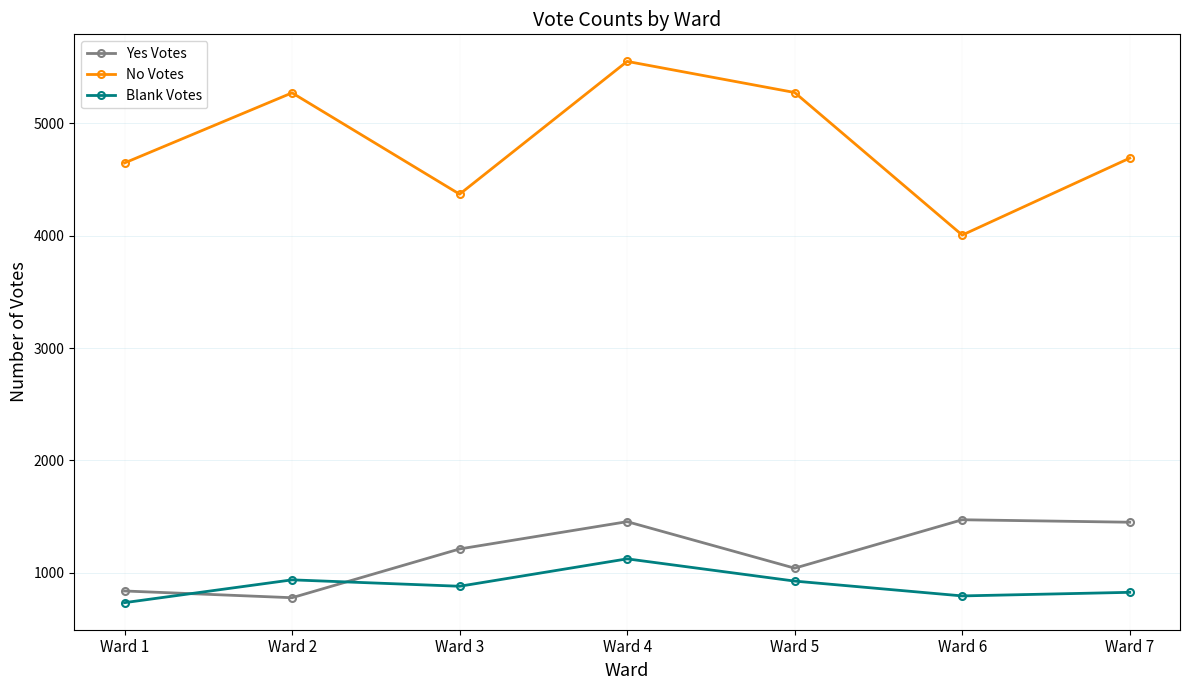

Rank the series at Ward 6 from highest to lowest value.

No Votes, Yes Votes, Blank Votes